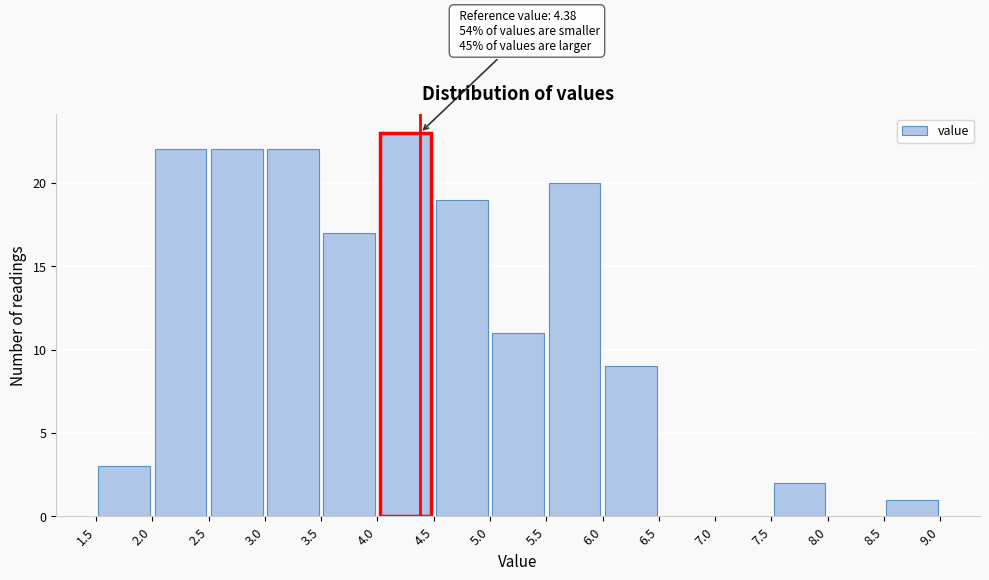

Over which range of the x-axis is the bar tallest?

4.0 to 4.5